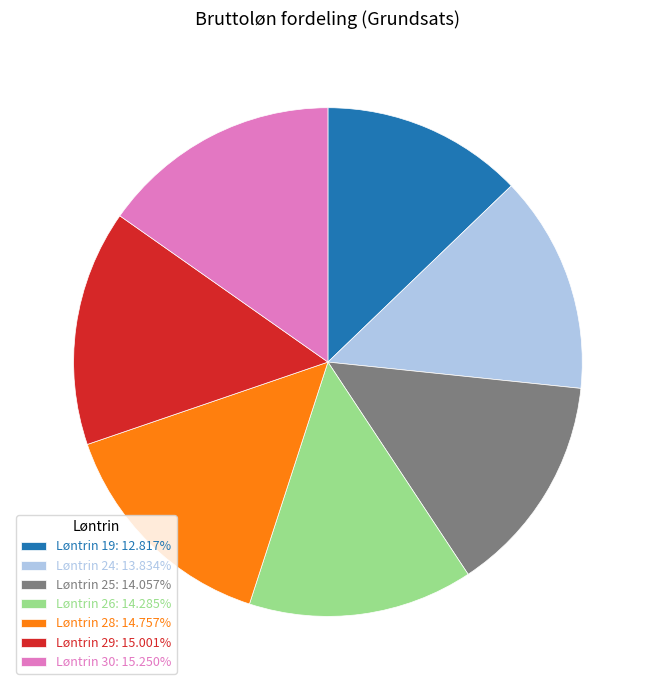

Is it true that Løntrin 29 is 4% of the pie?

False